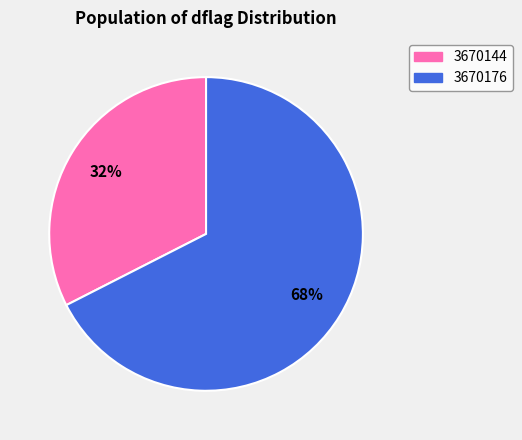

Is there any slice that represents more than half of the pie?

Yes